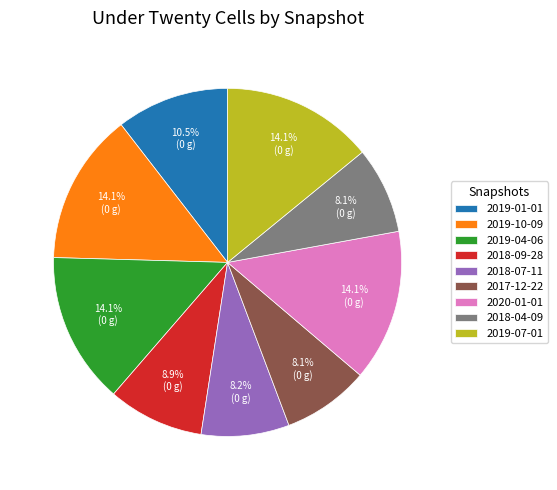

Is 2018-07-11 the majority of the pie?

No